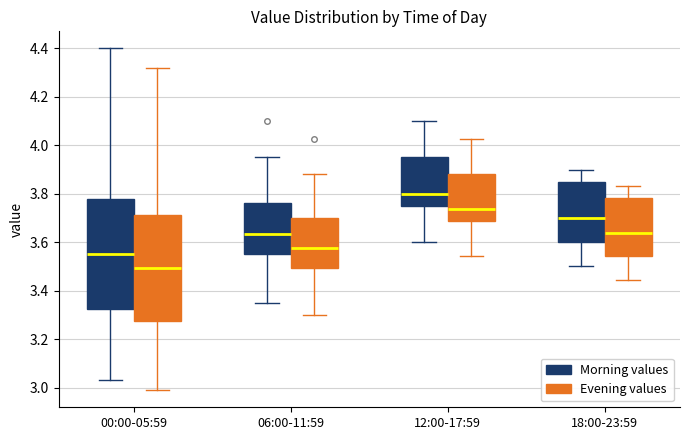

Where does the upper whisker of the box for 06:00-11:59 (Evening values) end on the y-axis? The values are not printed on the chart, so give them approximately, as read against the axis.

3.88